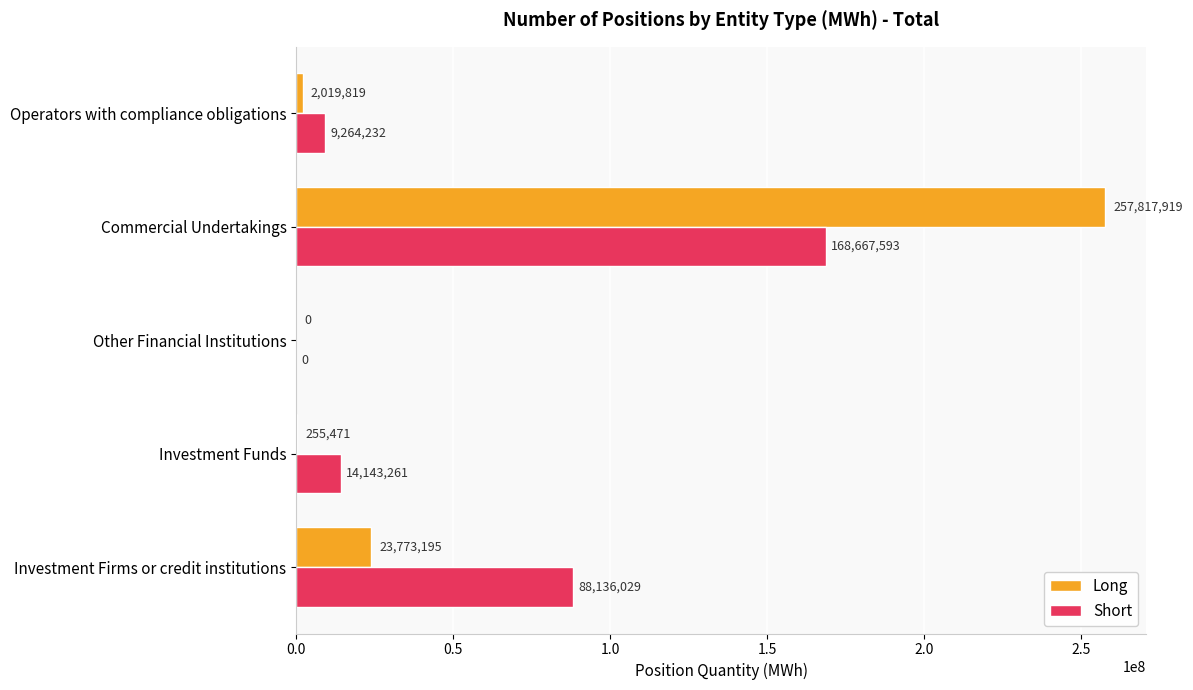

What is the sum of the Short values at Operators with compliance obligations and Other Financial Institutions?

9264232